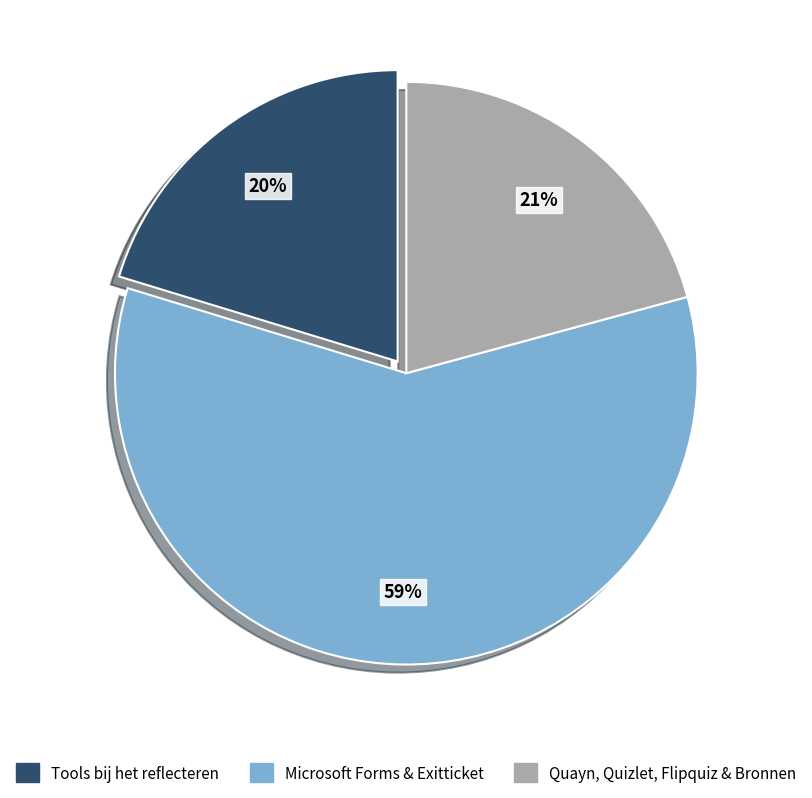

To the nearest percent, what is the difference between the largest and smallest slice percentages?

39%